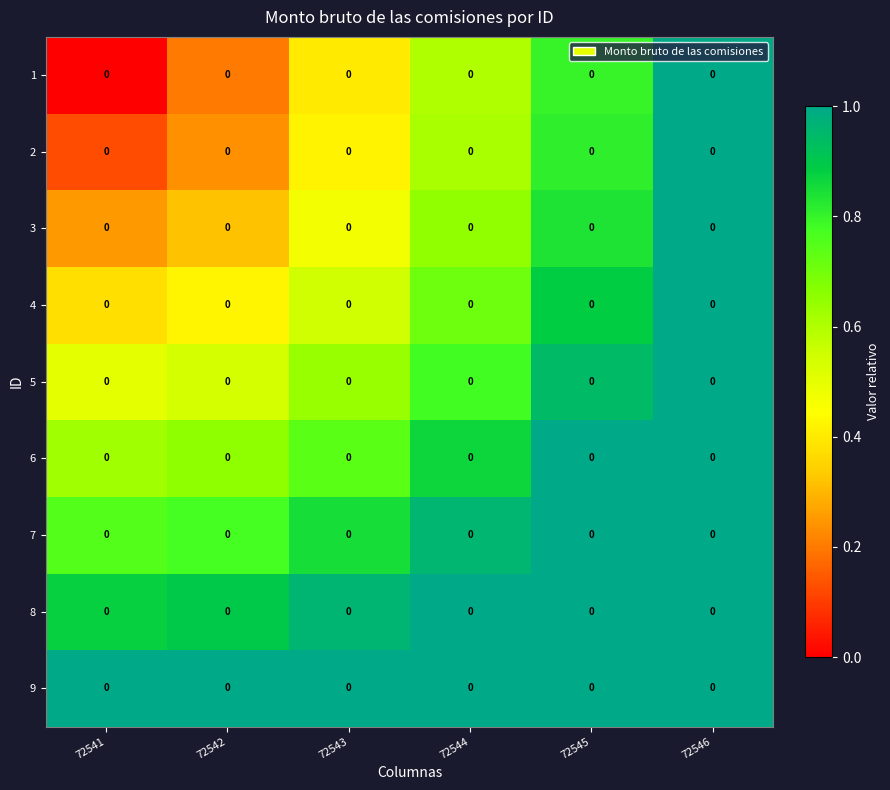

The value of 8 at 72546 is 2.2. True or false?

False